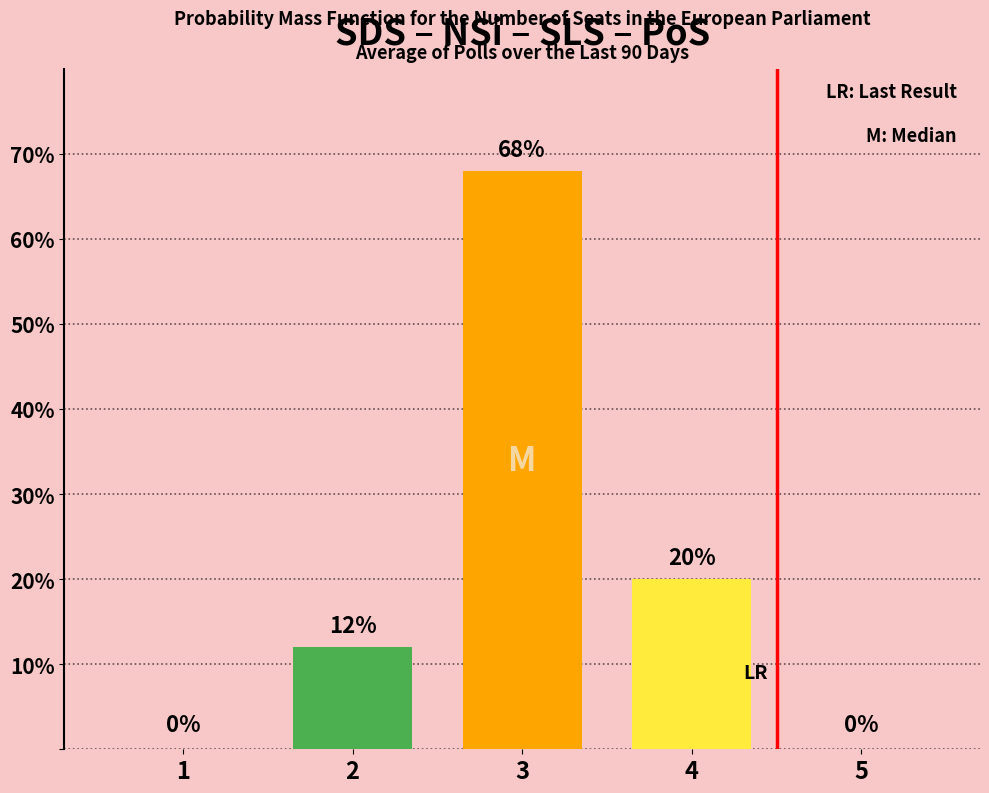

What is the greatest value displayed?

68